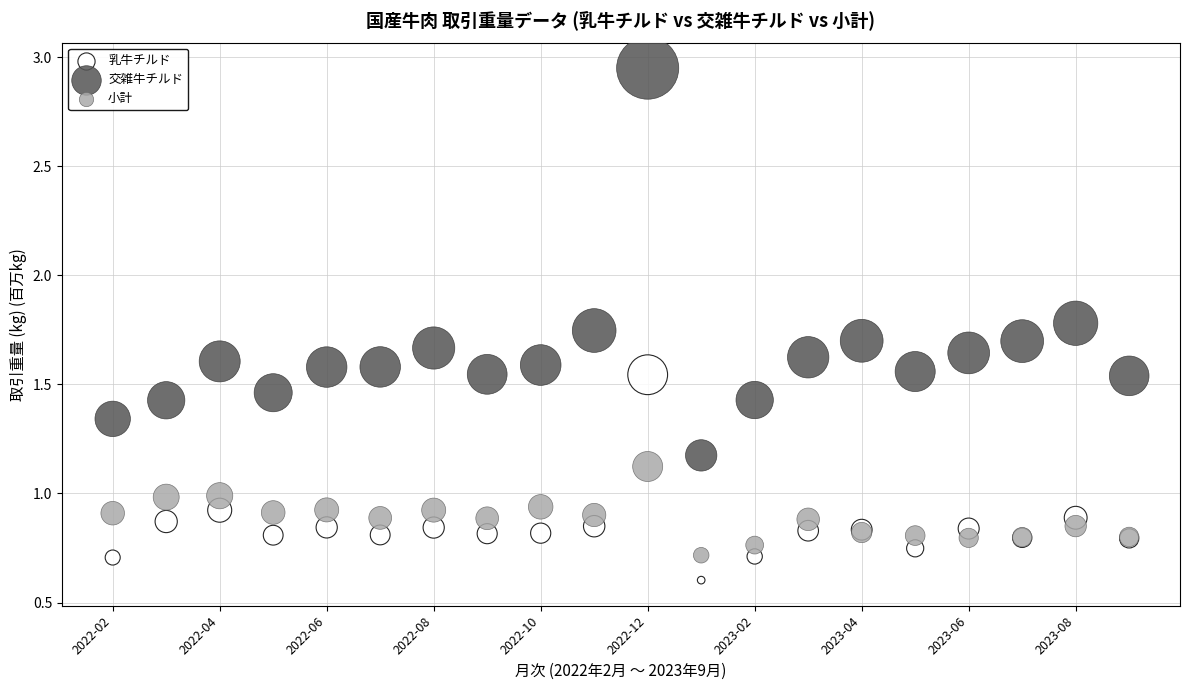

Which series reaches the maximum Y coordinate?

交雑牛チルド